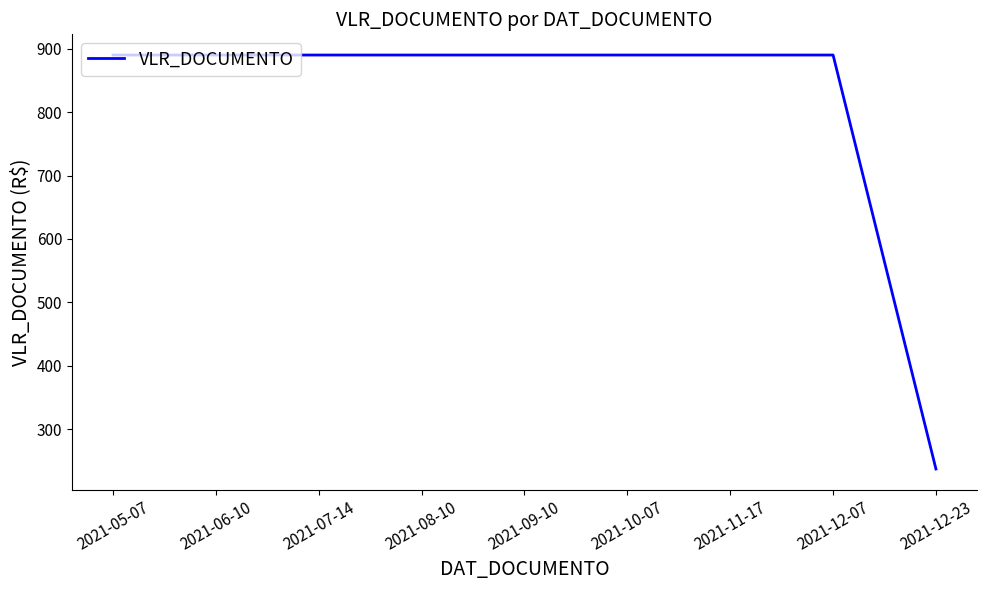

What is the difference between the maximum and minimum values?

652.7